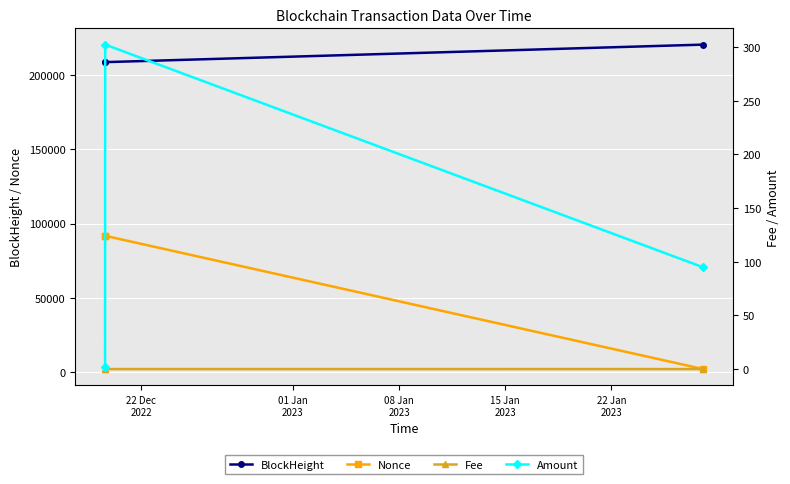

How many distinct data groups are displayed?

4